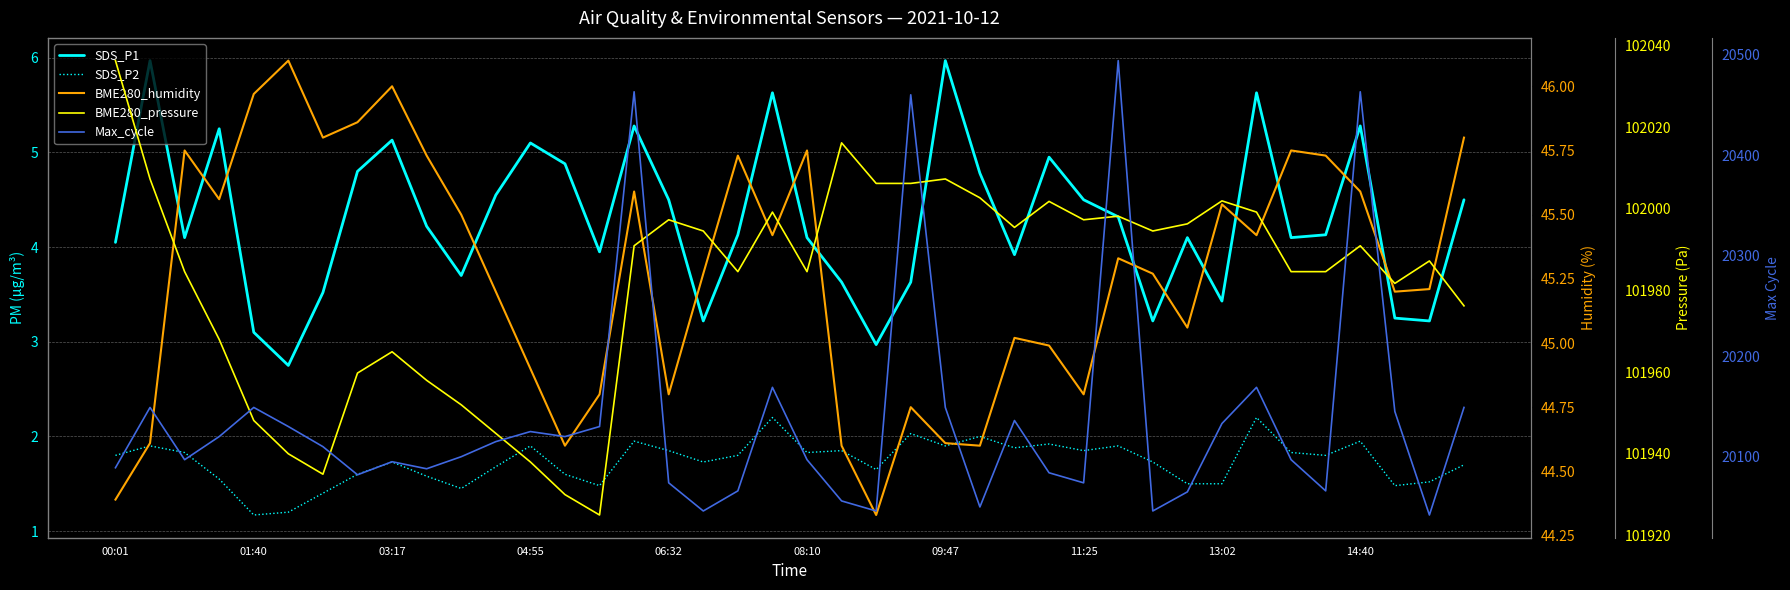

What is the value of the SDS_P1 point at the 3rd from the left?

4.1